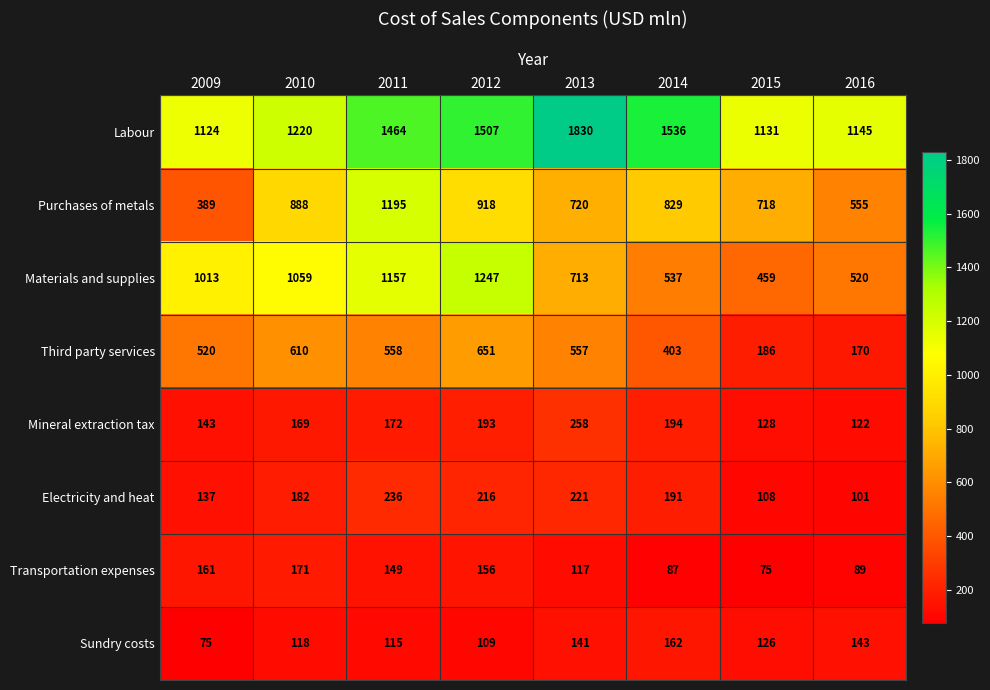

Where is Third party services nearest to the value 410?

2014